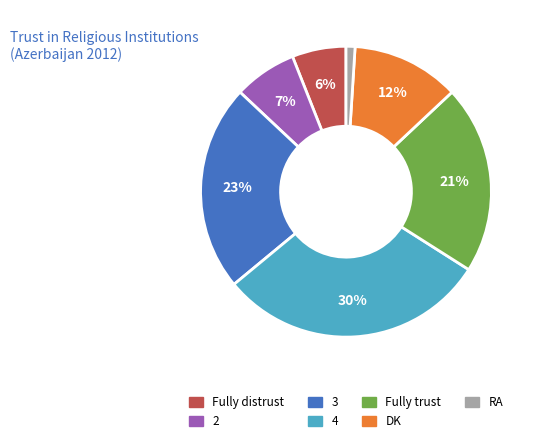

Which has a higher value, 3 or RA?

3